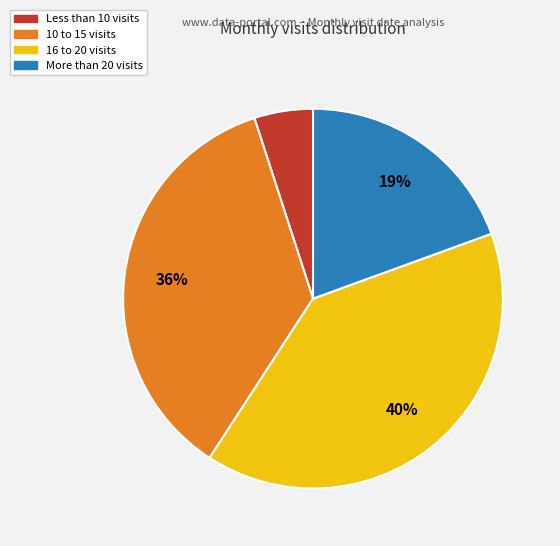

Is the sum of 16 to 20 visits and More than 20 visits greater than half?

Yes